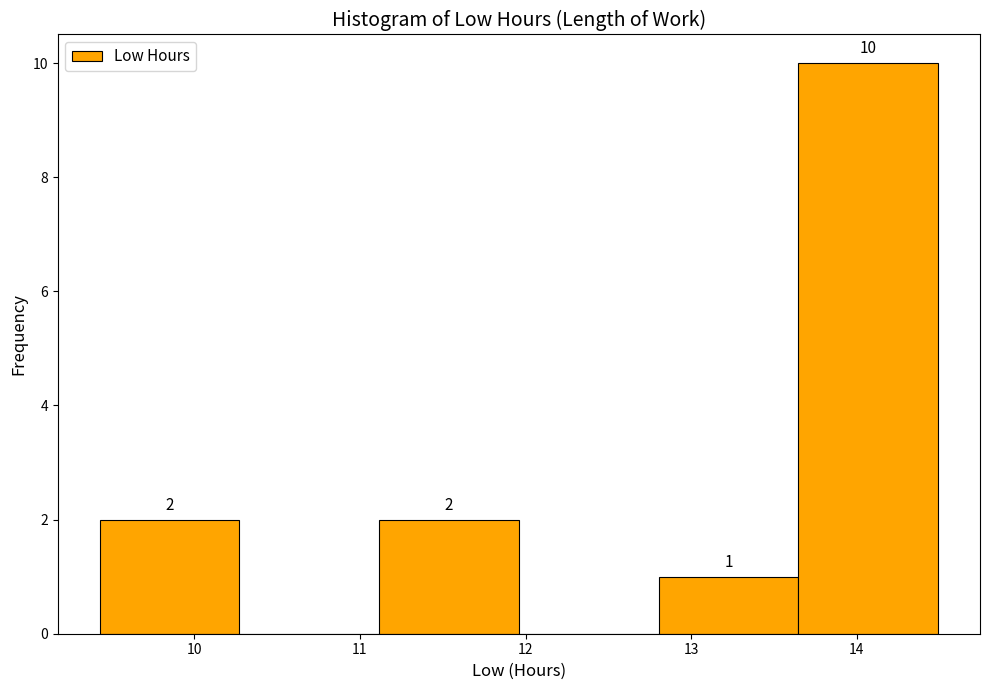

Which range on the x-axis has the tallest bar?

13.6 to 14.5